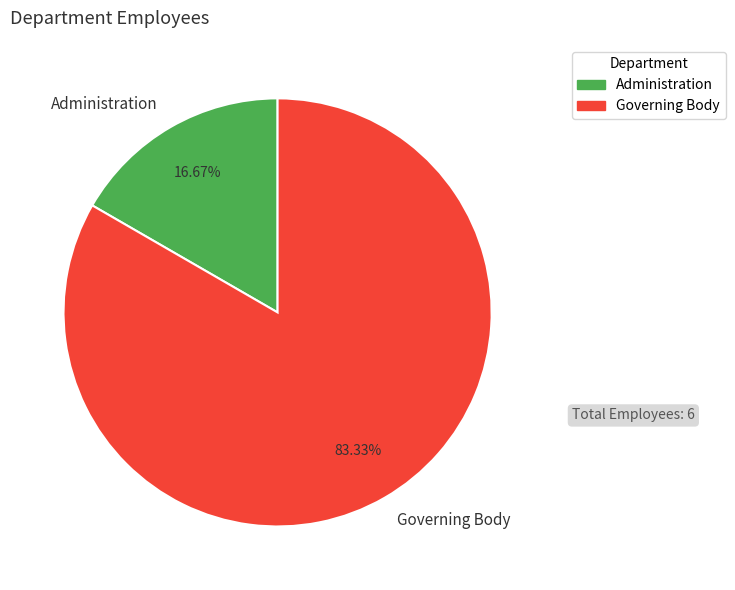

To the nearest percent, what is the difference between the Administration and Governing Body slice percentages?

67%